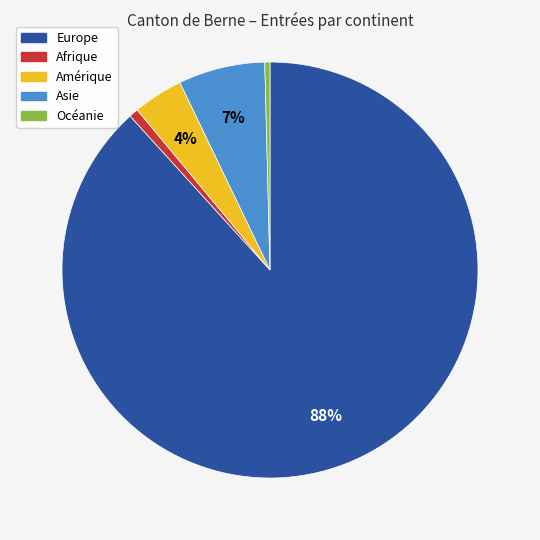

Count the number of slices in the pie.

5